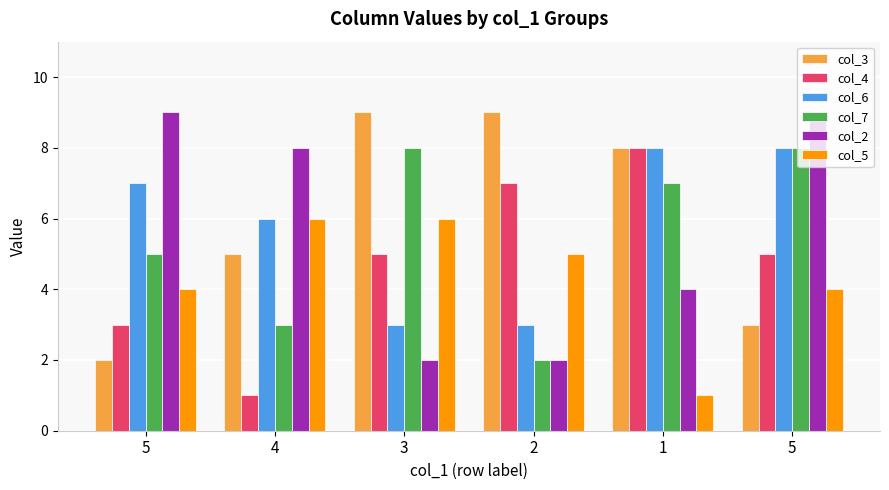

Reading left to right, transcribe all the data shown in this chart.

col_3: 2	5	9	9	8	3
col_4: 3	1	5	7	8	5
col_6: 7	6	3	3	8	8
col_7: 5	3	8	2	7	8
col_2: 9	8	2	2	4	9
col_5: 4	6	6	5	1	4